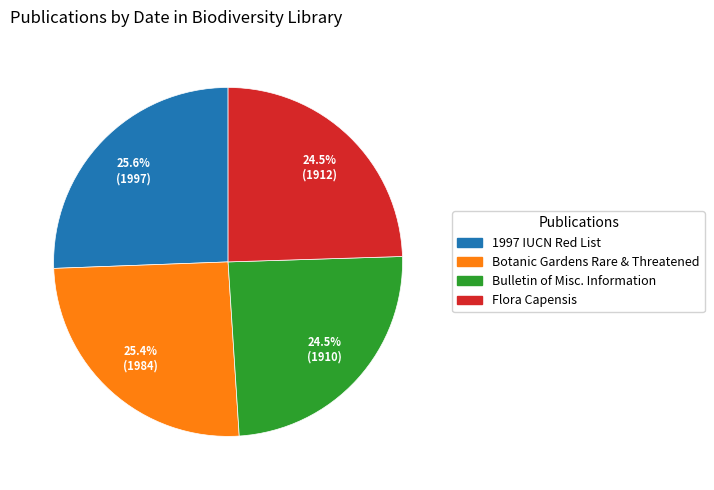

How many slices are in this pie chart?

4